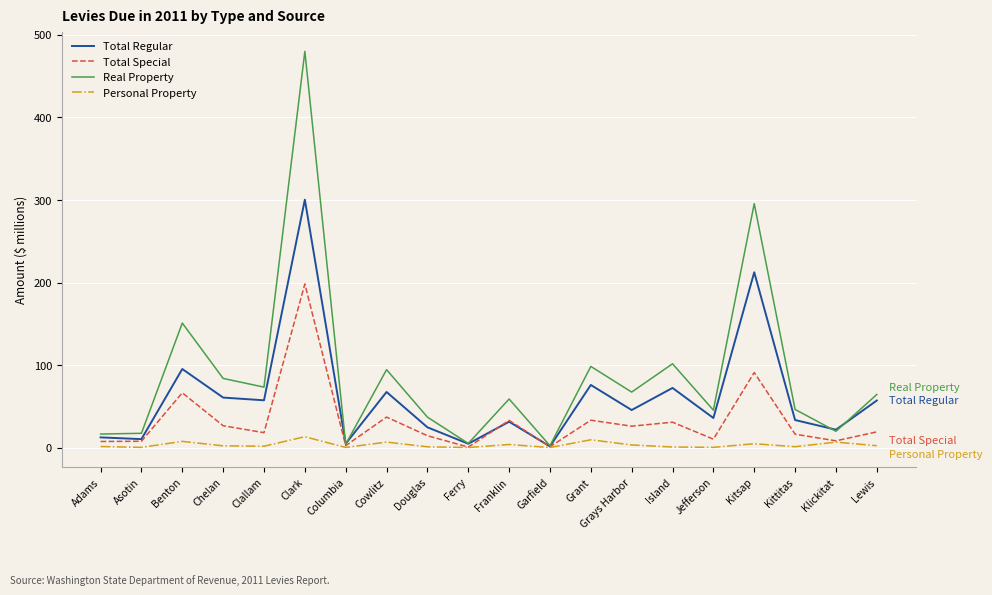

List the series in order of their peak value, lowest first.

Personal Property, Total Special, Total Regular, Real Property